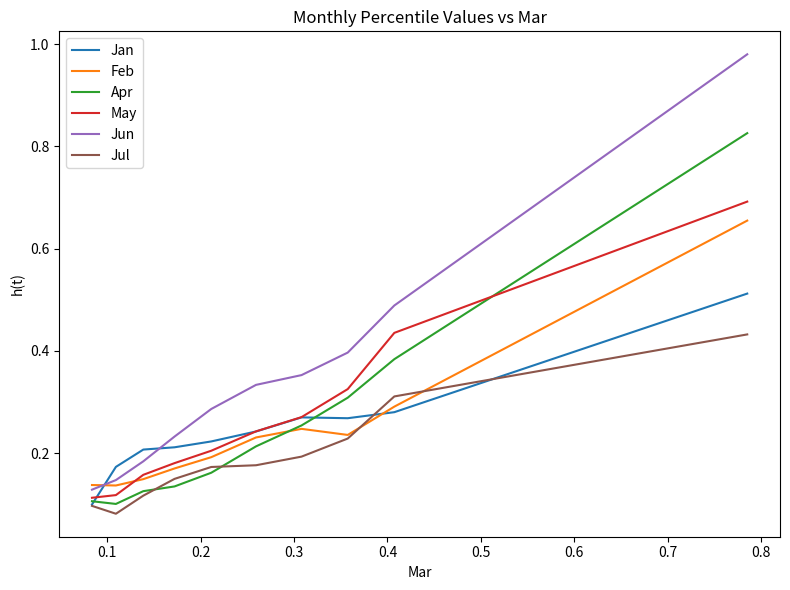

What are all the series names shown in the legend?

Jan, Feb, Apr, May, Jun, Jul